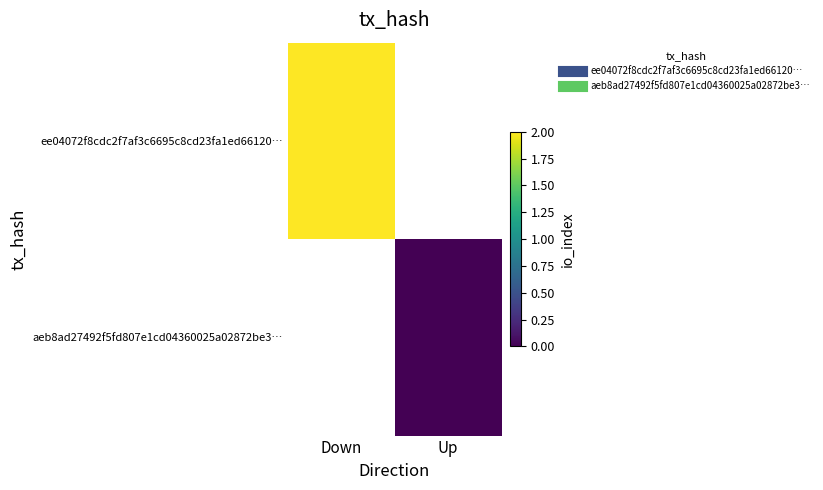

Rank the categories by aeb8ad27492f5fd807e1cd04360025a02872be3… value from highest to lowest.

Down, Up